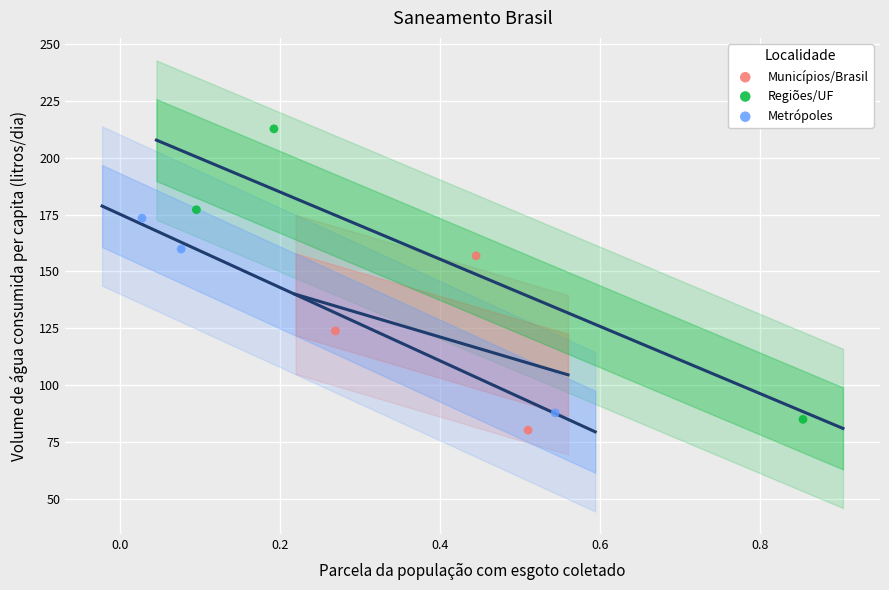

Which series has the widest spread of Y values?

Regiões/UF